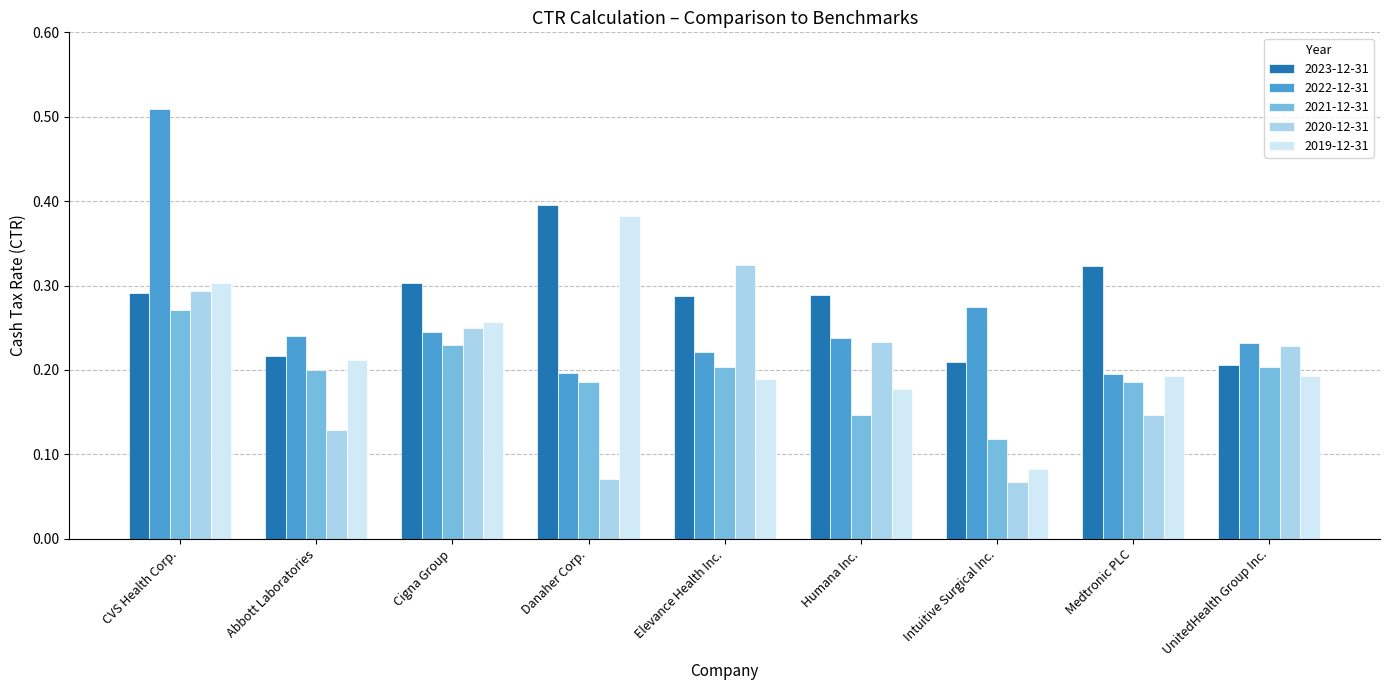

How many categories are shown in the chart?

9